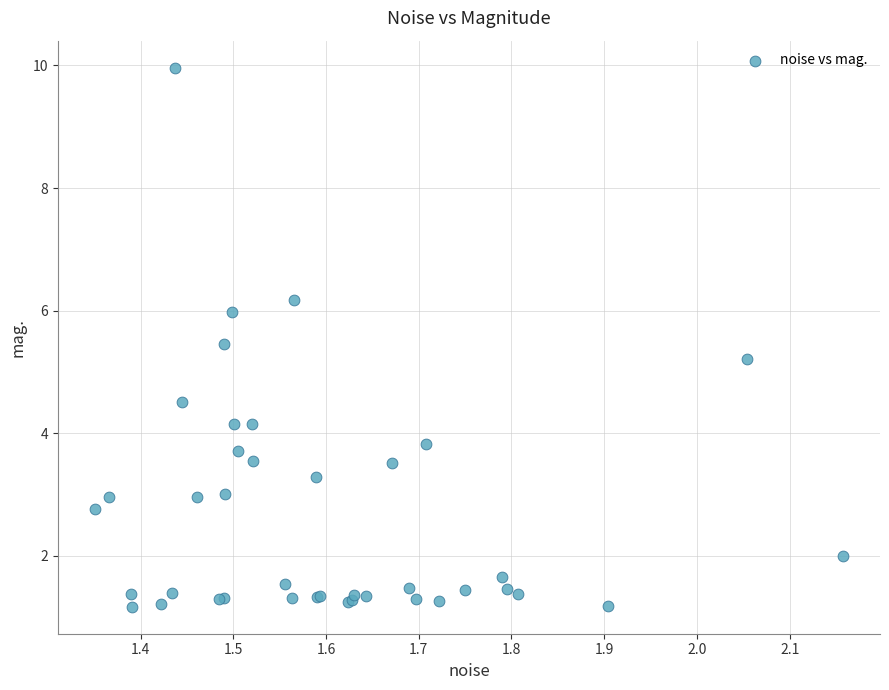

What Y value in the scatter plot is closest to 5?

5.2